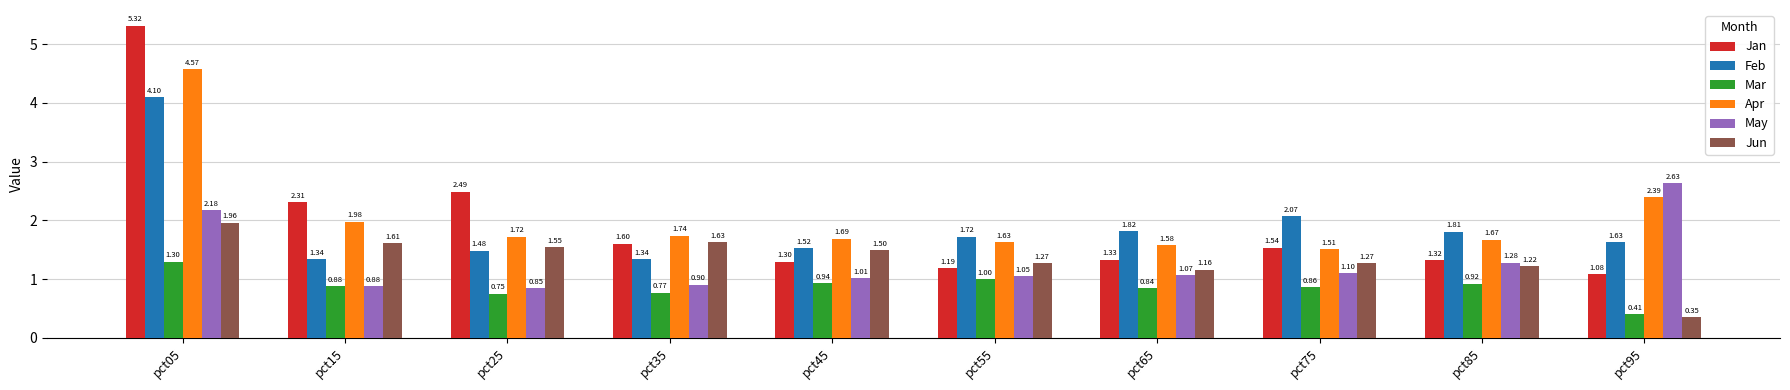

What is the difference between the second highest and second lowest values in the Jan series?

1.3